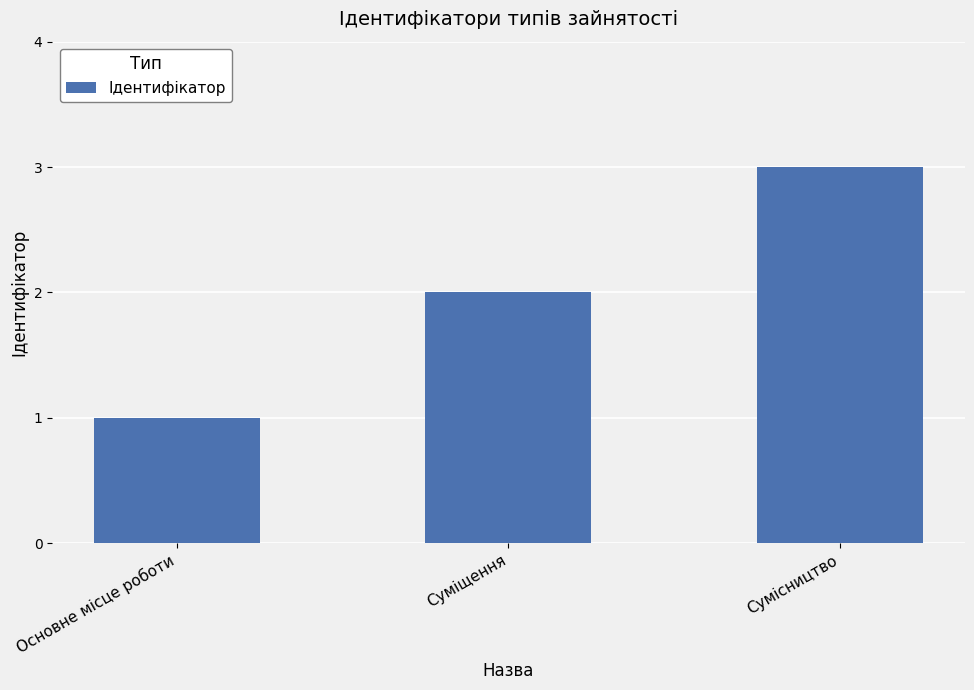

Reading right to left, transcribe all the data shown in this chart.

3	2	1